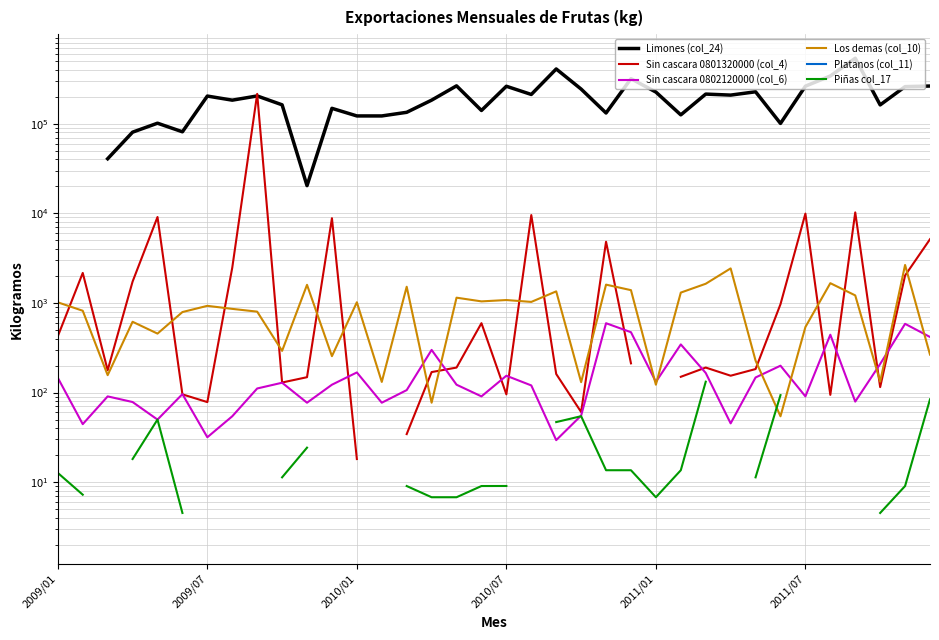

How many interior local valleys does the Sin cascara 0801320000 (col_4) series have?

8